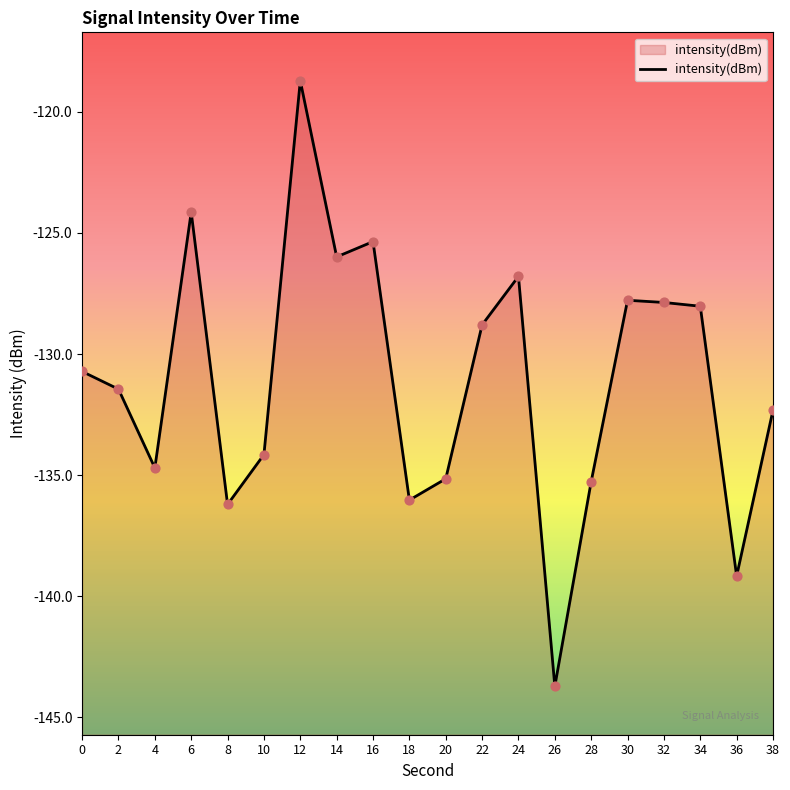

What is the change in value from 0 to 36?

-8.4